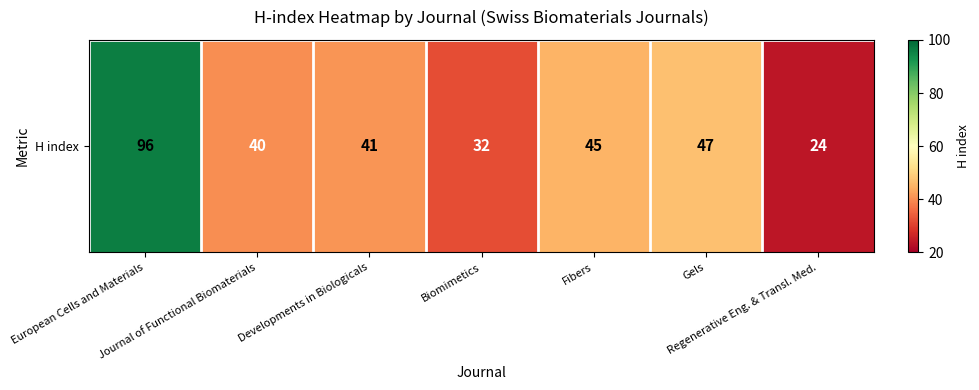

What is the ratio of the value at Gels to the value at Regenerative Eng. & Transl. Med.?

2.0